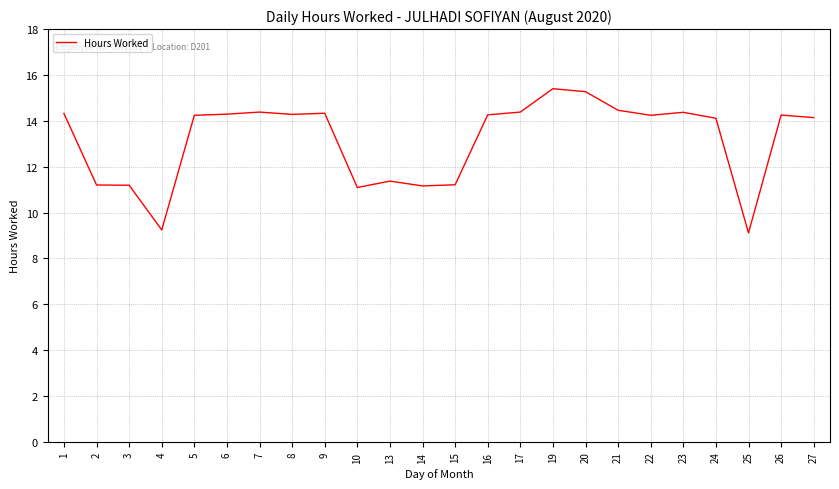

What is the change in value from 19 to 27?

-1.3